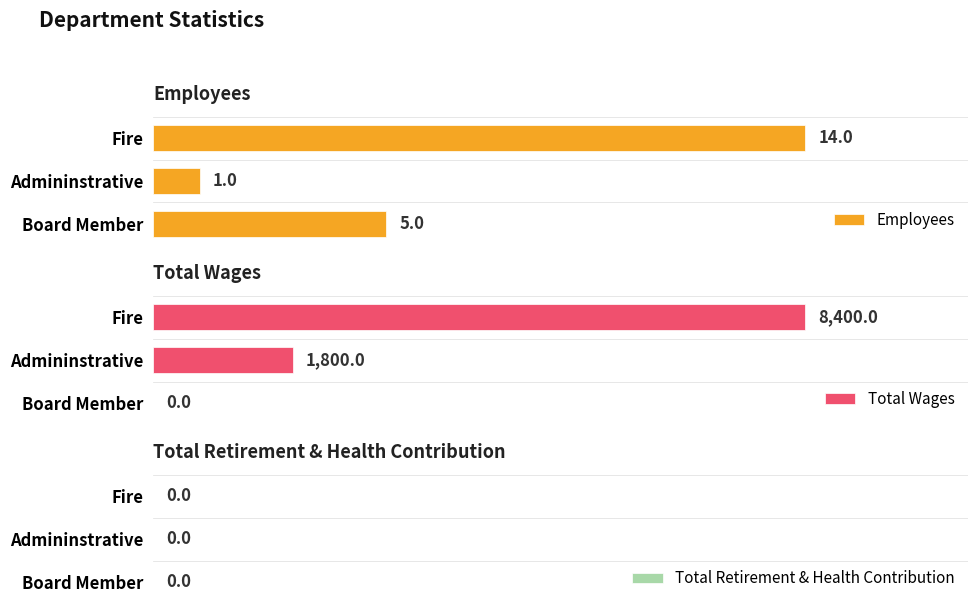

How many data points in Employees are less than 5?

1